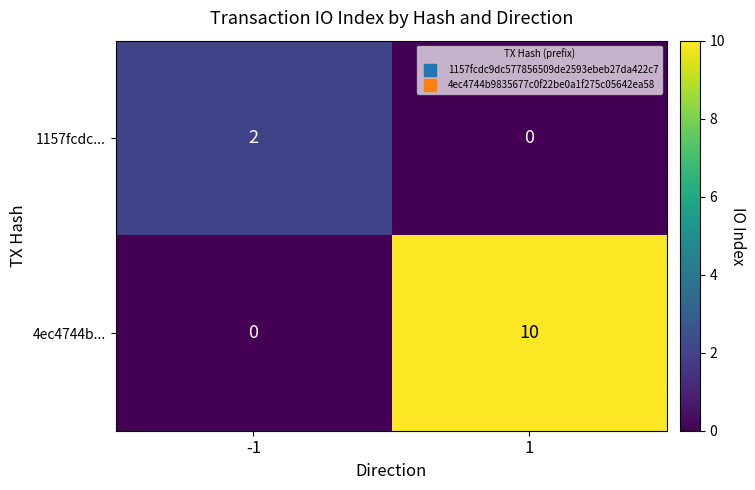

Reading left to right, transcribe all the data shown in this chart.

1157fcdc...: -1=2	1=0
4ec4744b...: -1=0	1=10